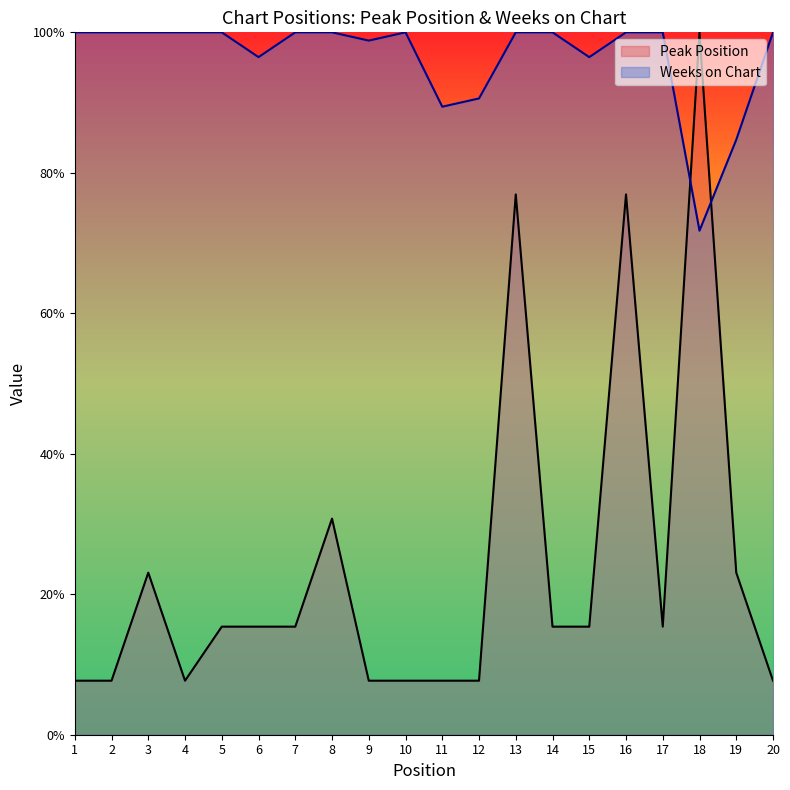

Rank the series by their maximum value, from lowest to highest.

Peak Position, Weeks on Chart